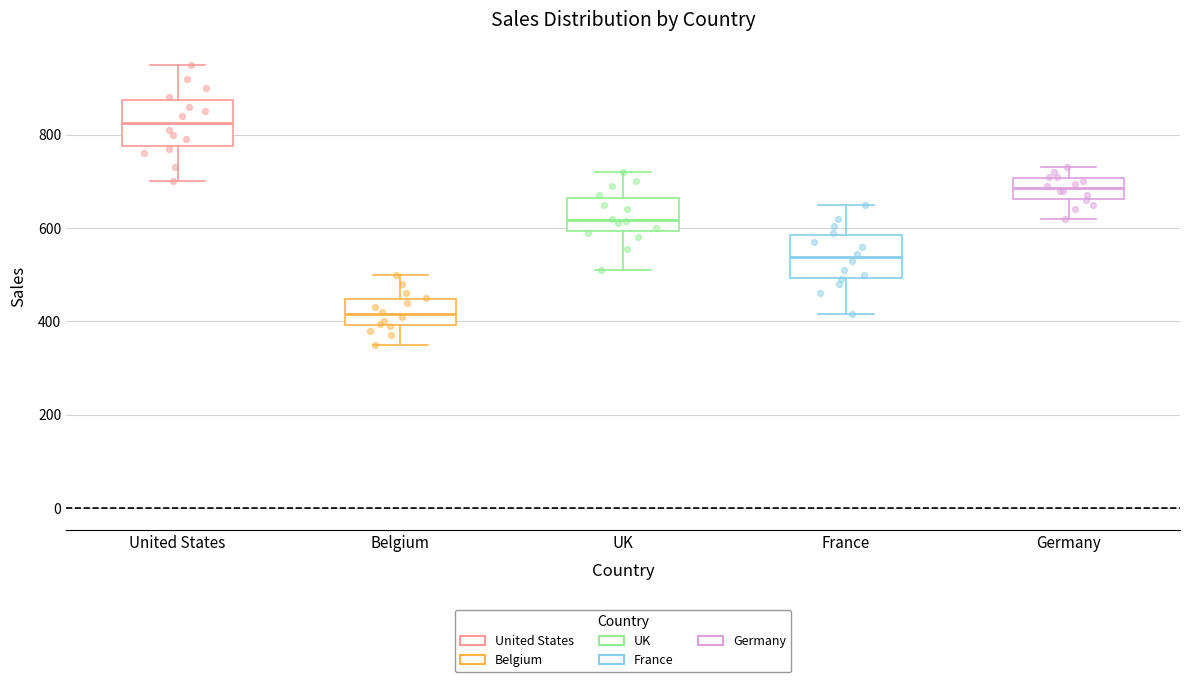

Which box's median line is the highest?

United States